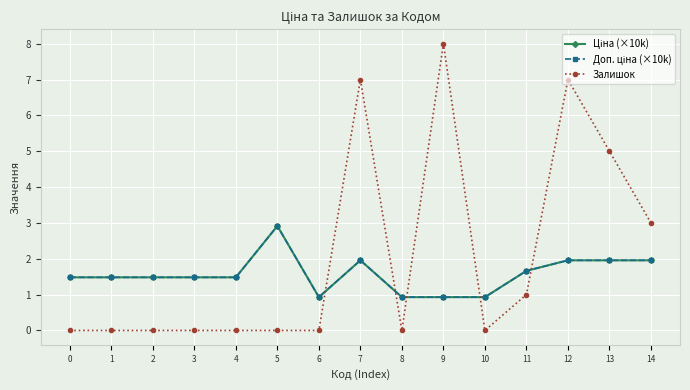

Read the Ціна (×10k) value at 4.

1.5